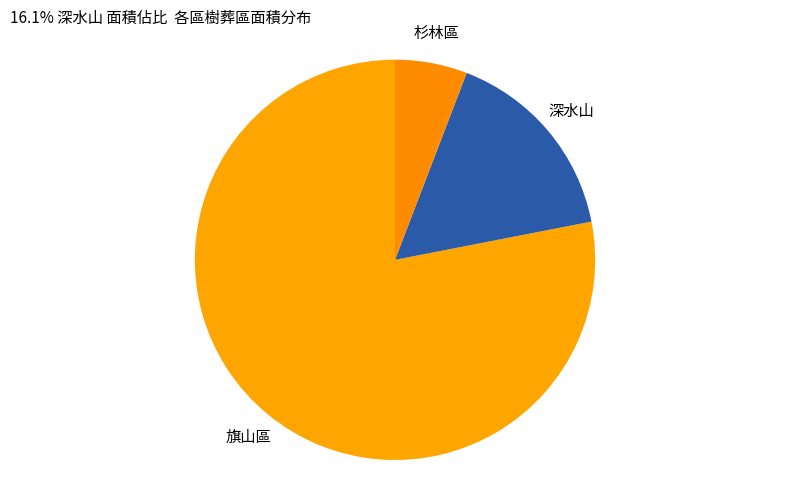

To the nearest percent, what is the average slice percentage?

33%